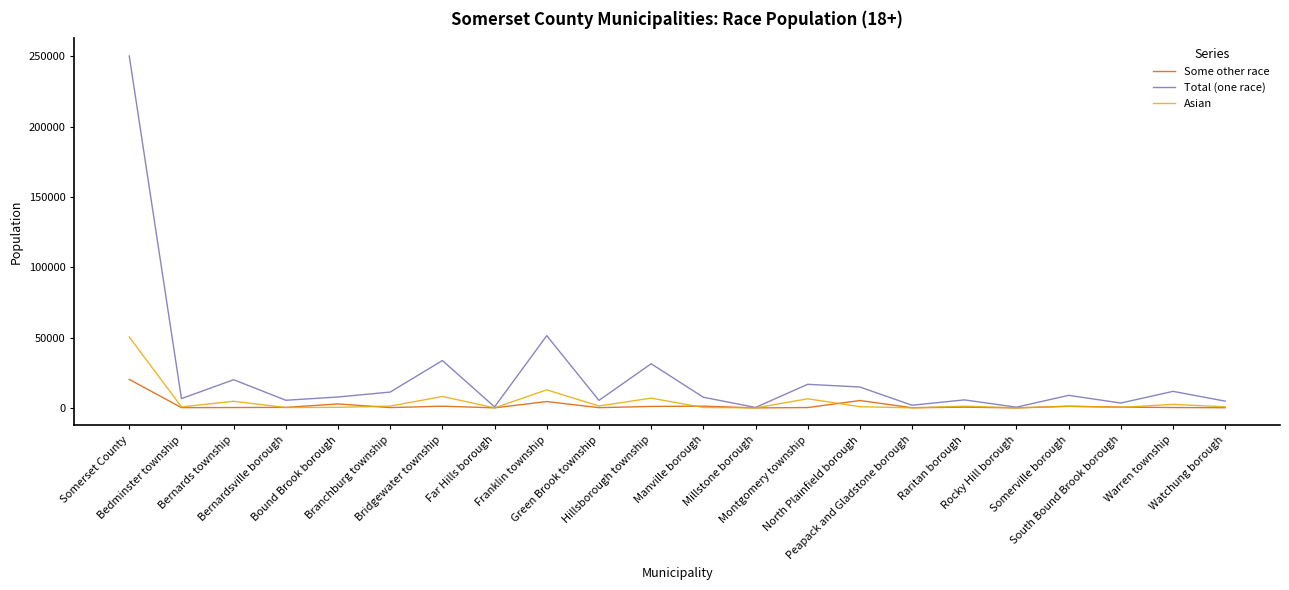

Does the chart display data point markers on the line(s)?

No